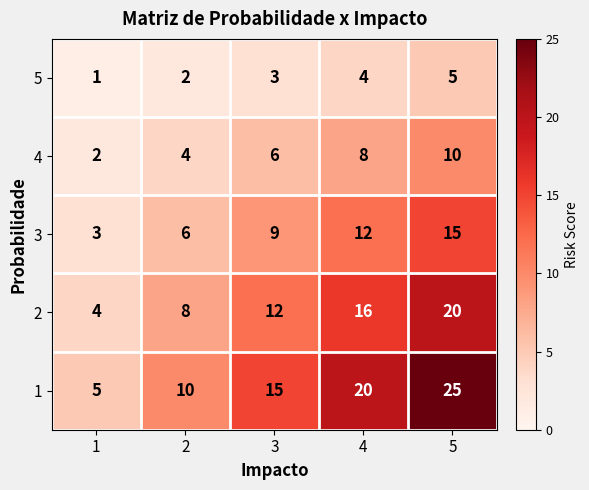

What is the spread (max minus min) of values at 3?

12